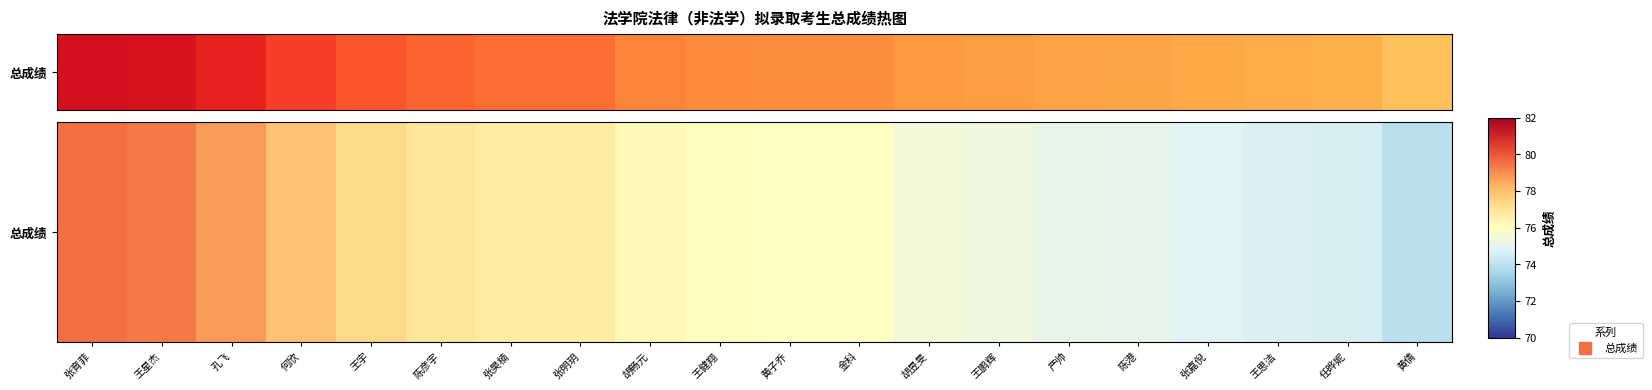

The chart shows a value of 102.0 at 王鹏辉. True or false?

False